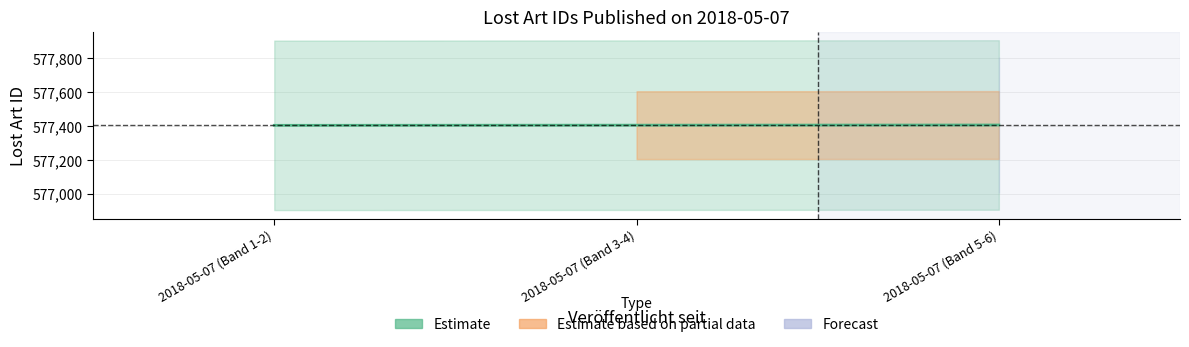

Reading right to left, transcribe all the data shown in this chart.

2018-05-07 (Band 5-6)=577405	2018-05-07 (Band 3-4)=577404	2018-05-07 (Band 1-2)=577403